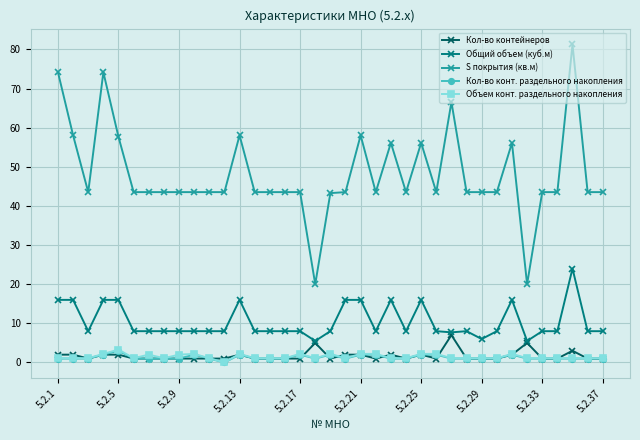

At how many categories does at least one series exceed 51?

11